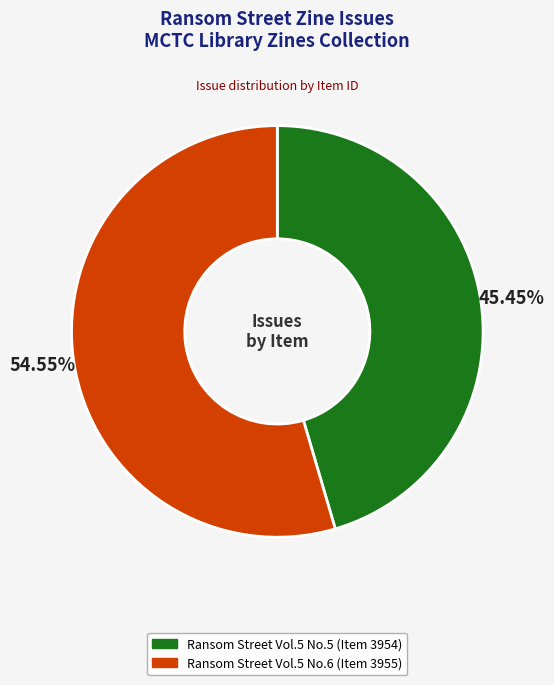

Rank the categories by value from lowest to highest.

Ransom Street Vol.5 No.5 (Item 3954), Ransom Street Vol.5 No.6 (Item 3955)